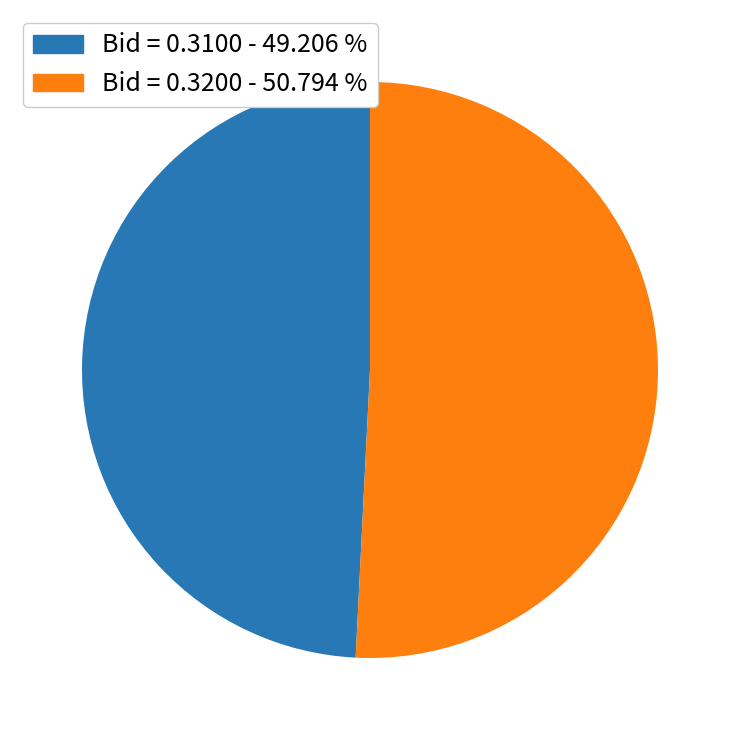

Is there a majority slice in this chart?

Yes